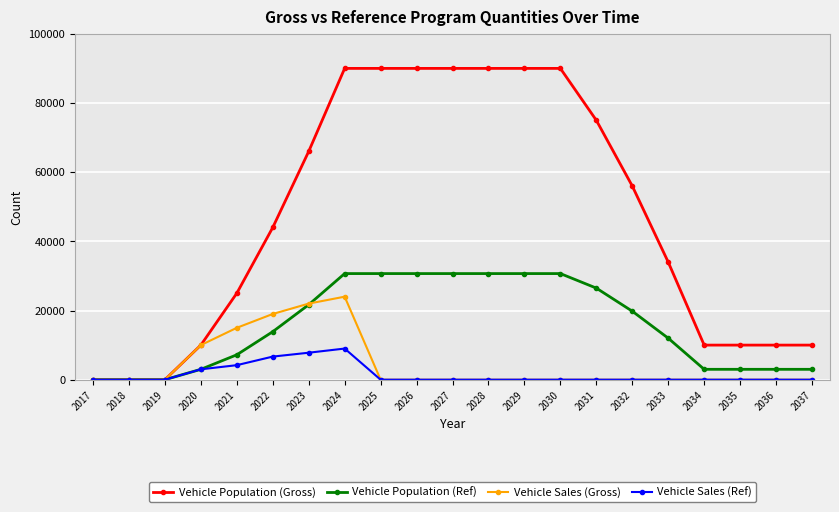

Which series changed the most between 2017 and 2034?

Vehicle Population (Gross)